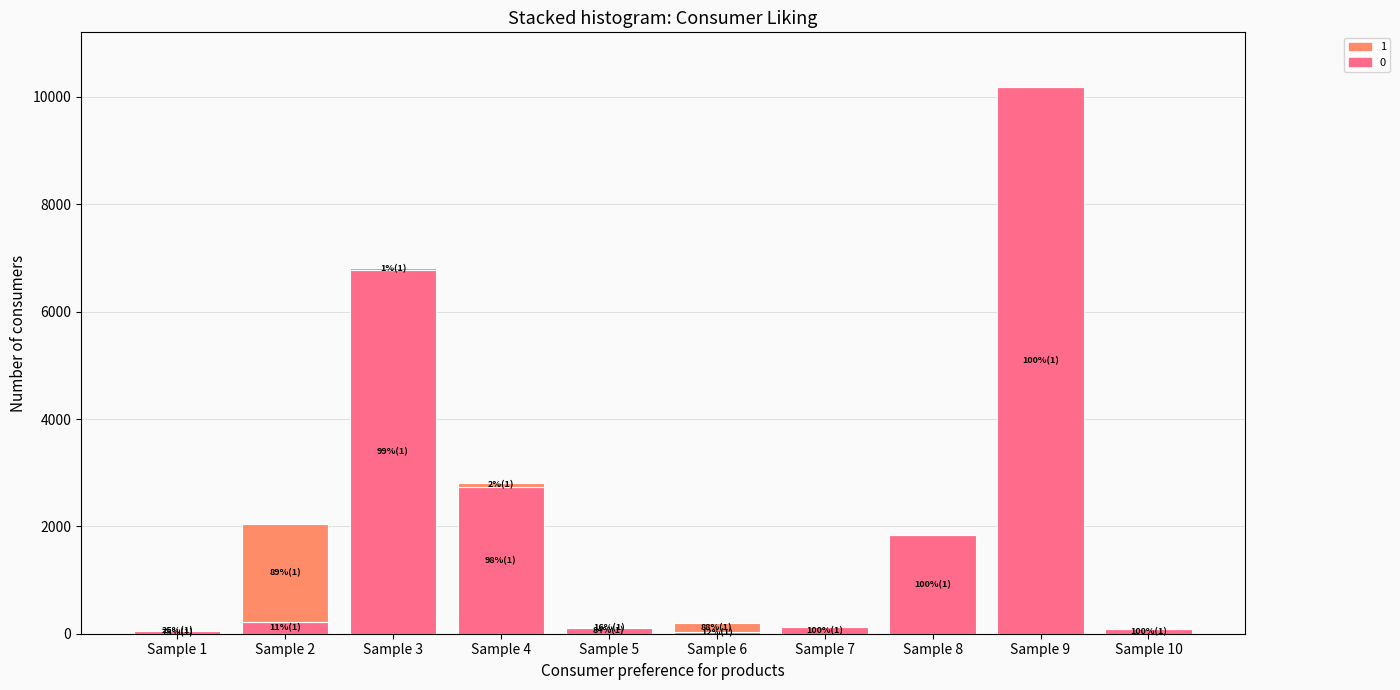

At which category is the sum across all series the highest?

Sample 9